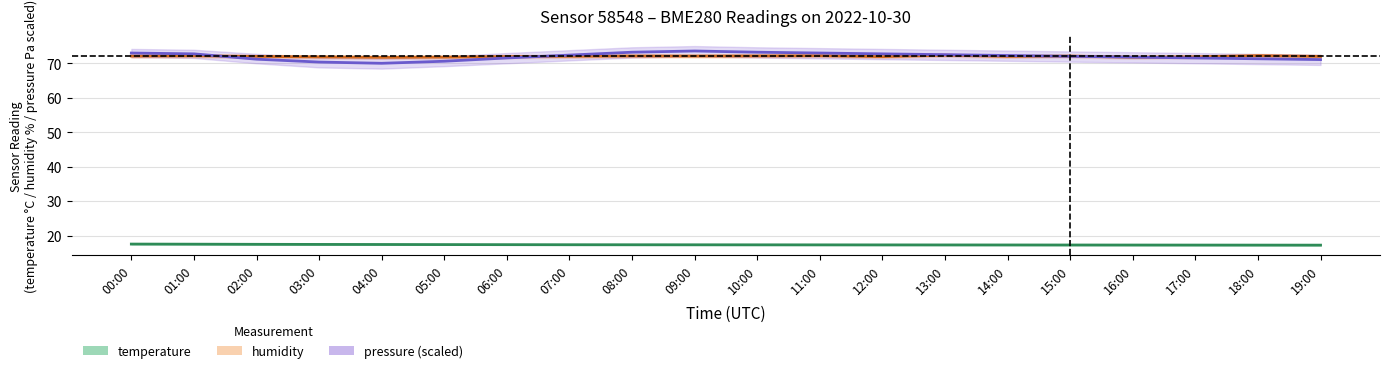

What is the label of the 5th point from the left?

04:00